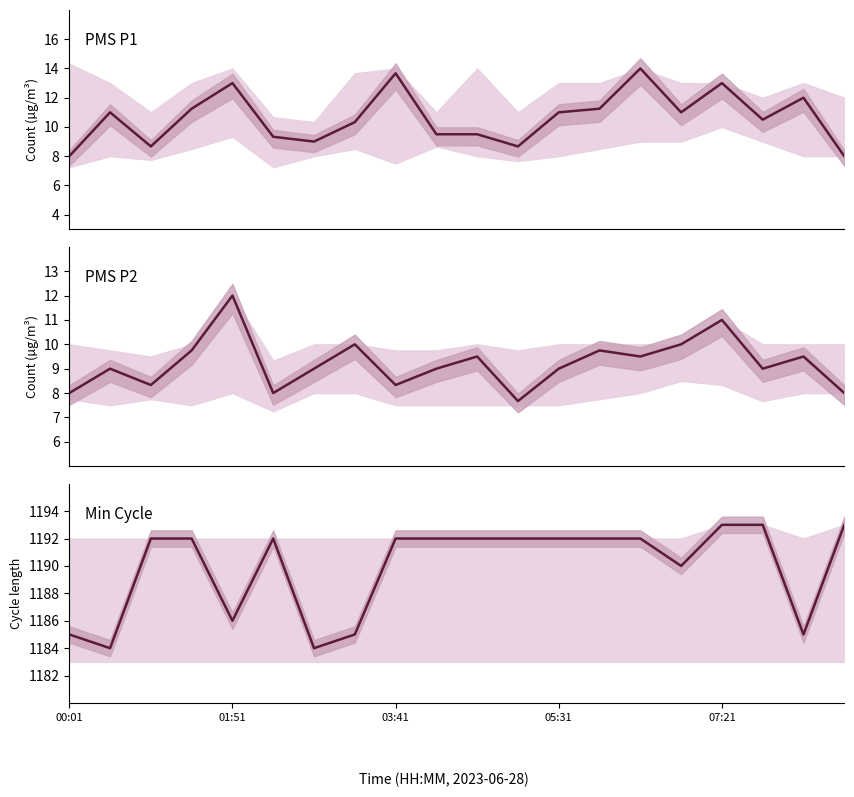

List the series in order of their peak value, highest first.

Min Cycle, PMS P1, PMS P2